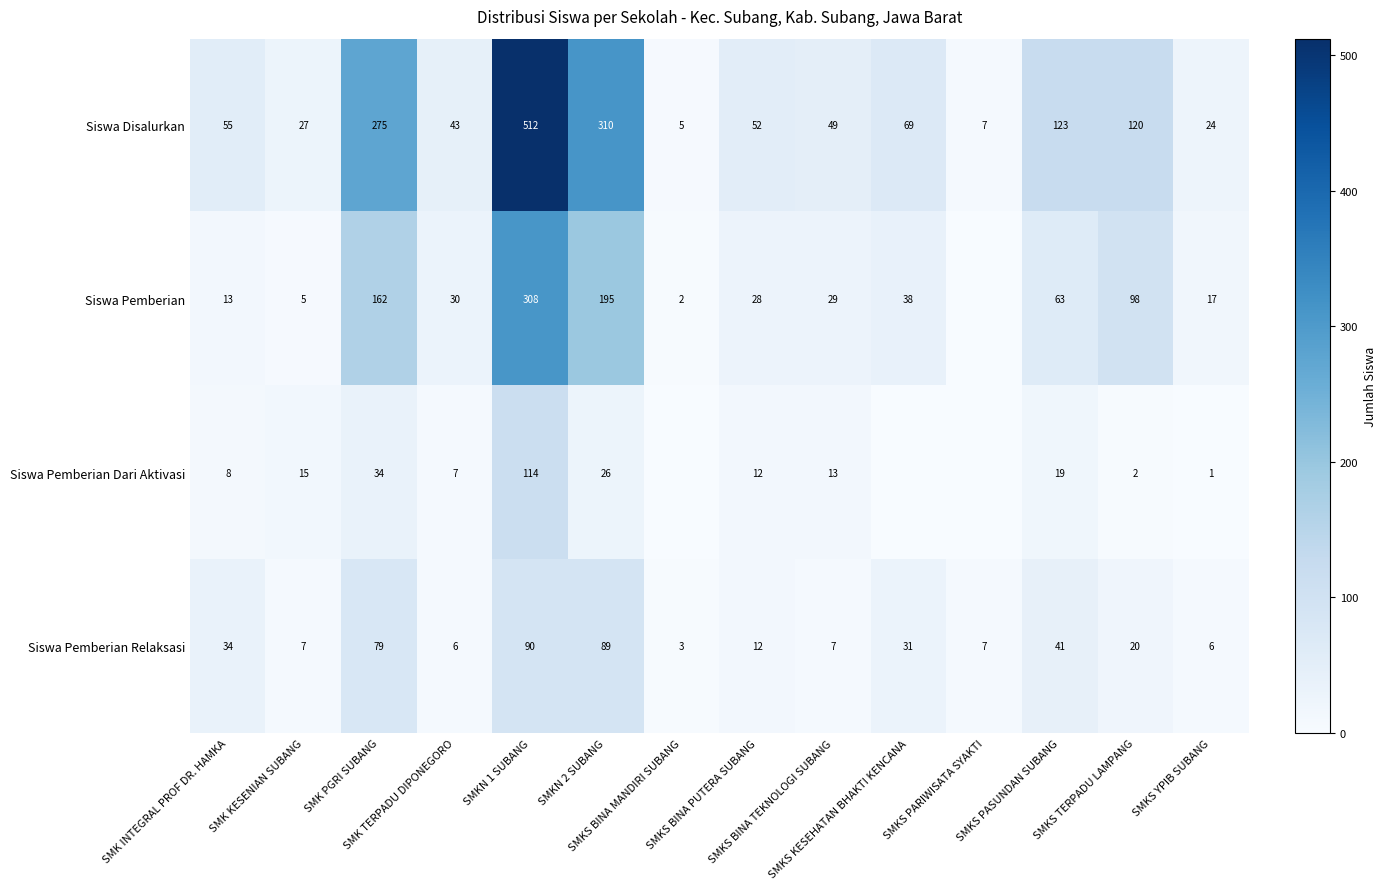

The value of Siswa Pemberian Relaksasi at SMKS YPIB SUBANG is 2. True or false?

False